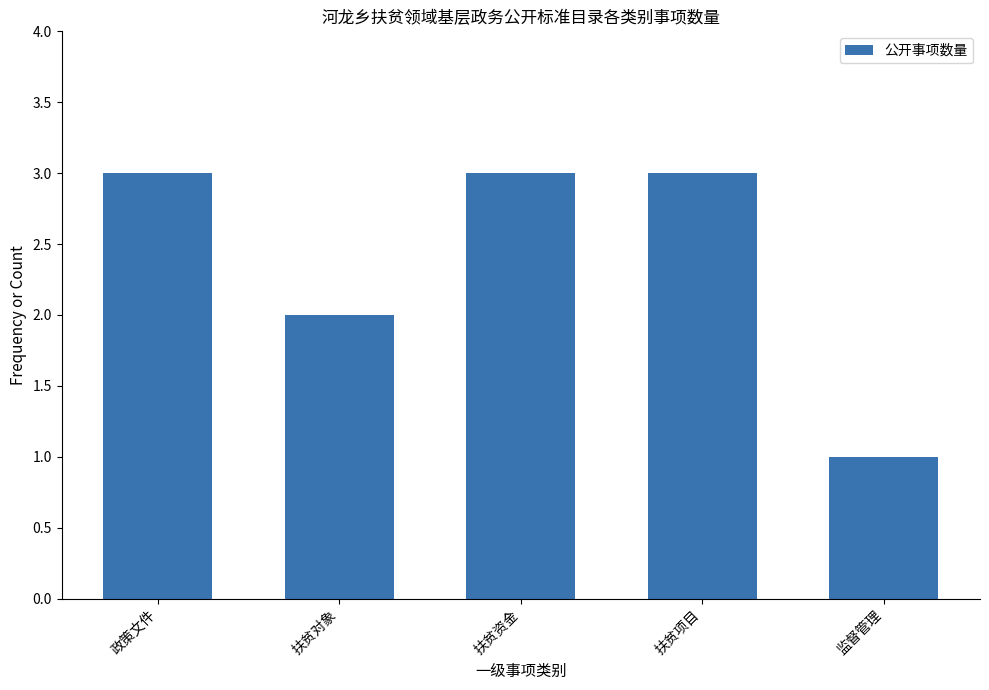

What is the approximate value at 扶贫对象?

2